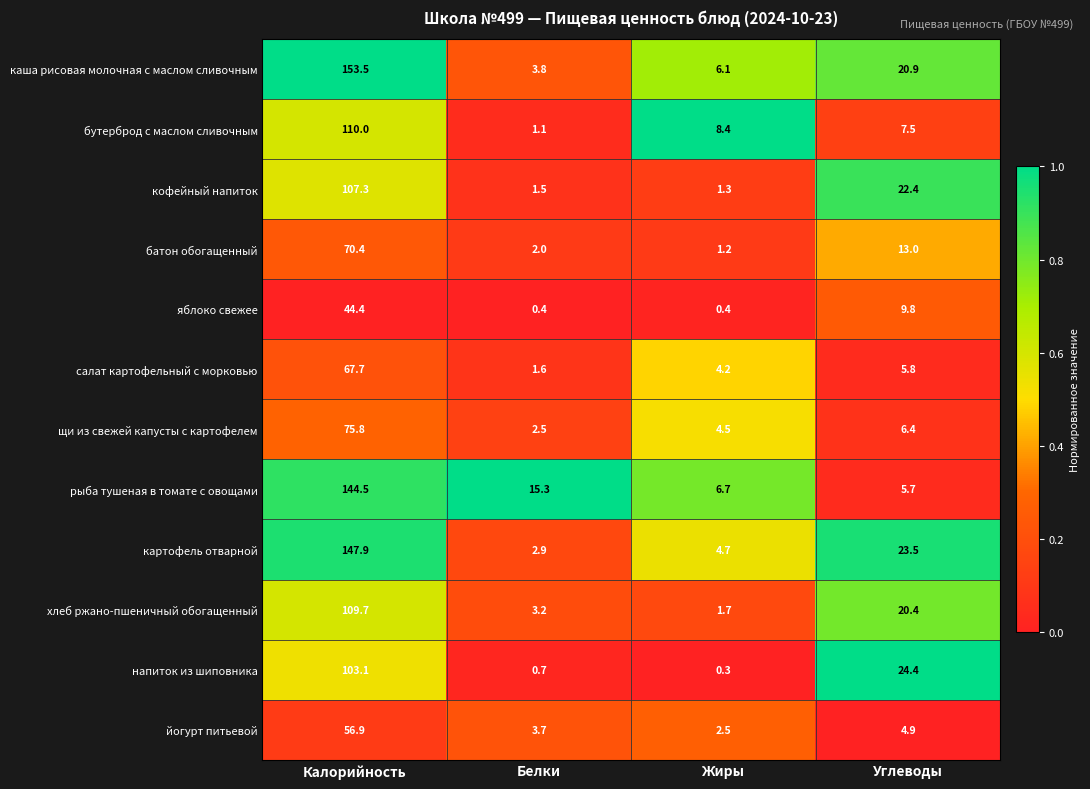

Between Калорийность and Жиры, which series saw the biggest shift?

каша рисовая молочная с маслом сливочным